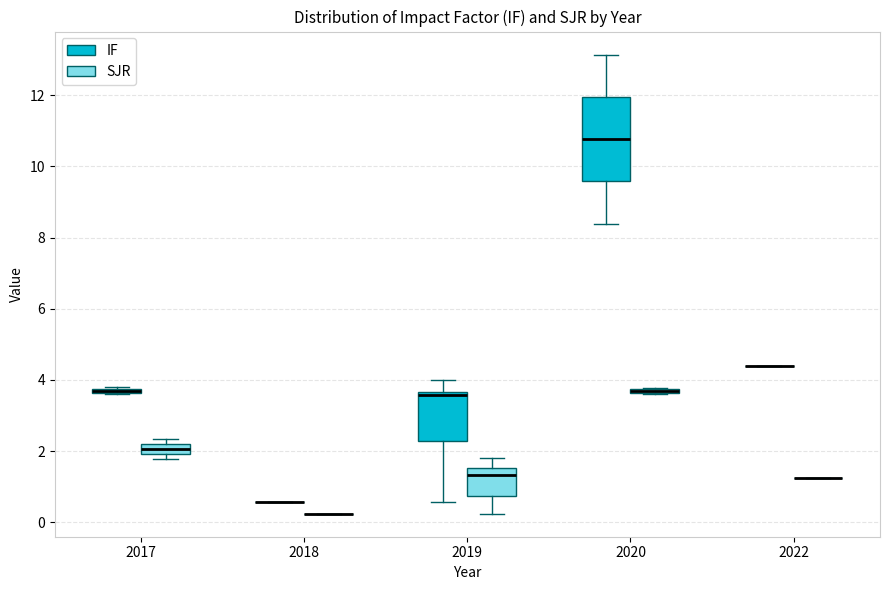

Which box is the tallest, from its lower edge to its upper edge?

2020 (IF)